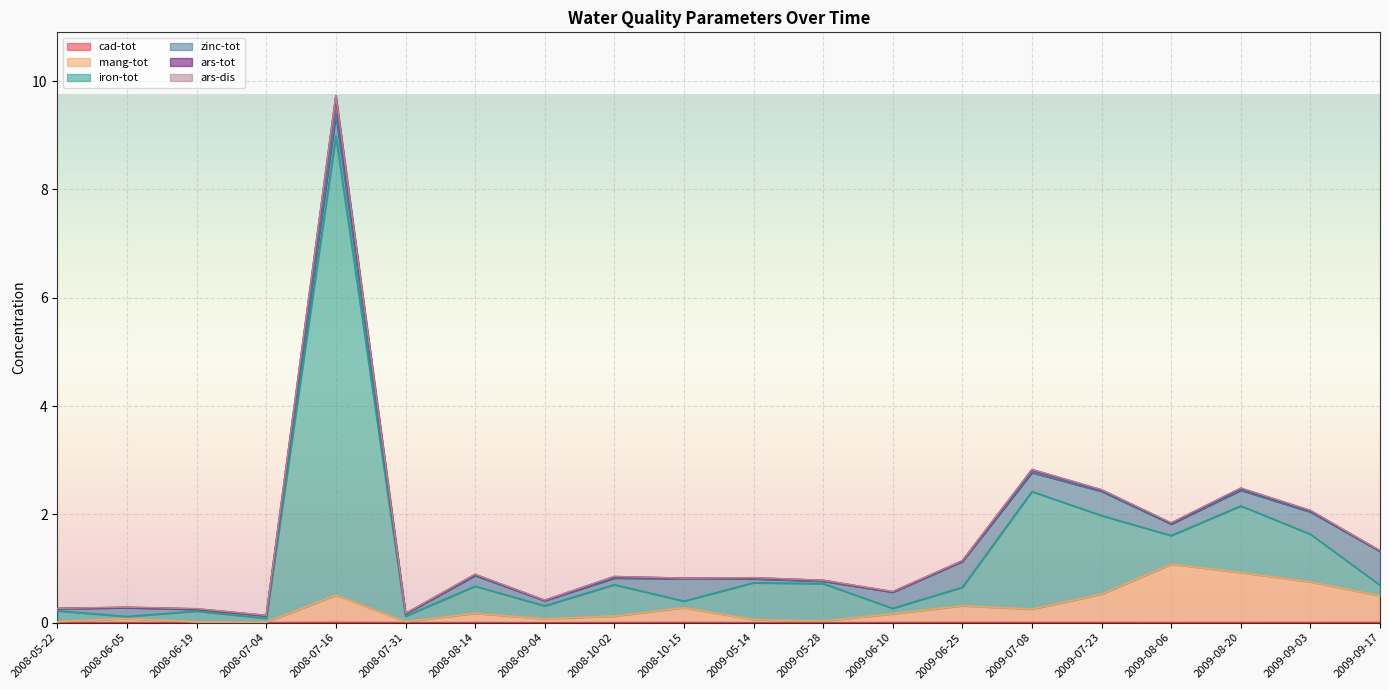

True or false: mang-tot has a value of 0.7 at 2009-09-17.

False